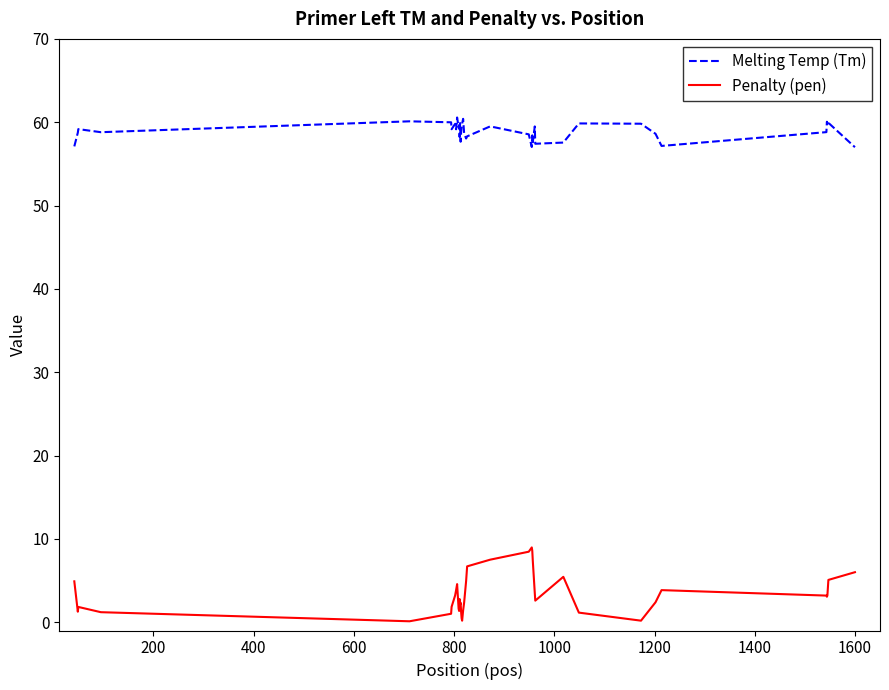

What is the difference between the second highest and second lowest values in the Penalty (pen) series?

8.4